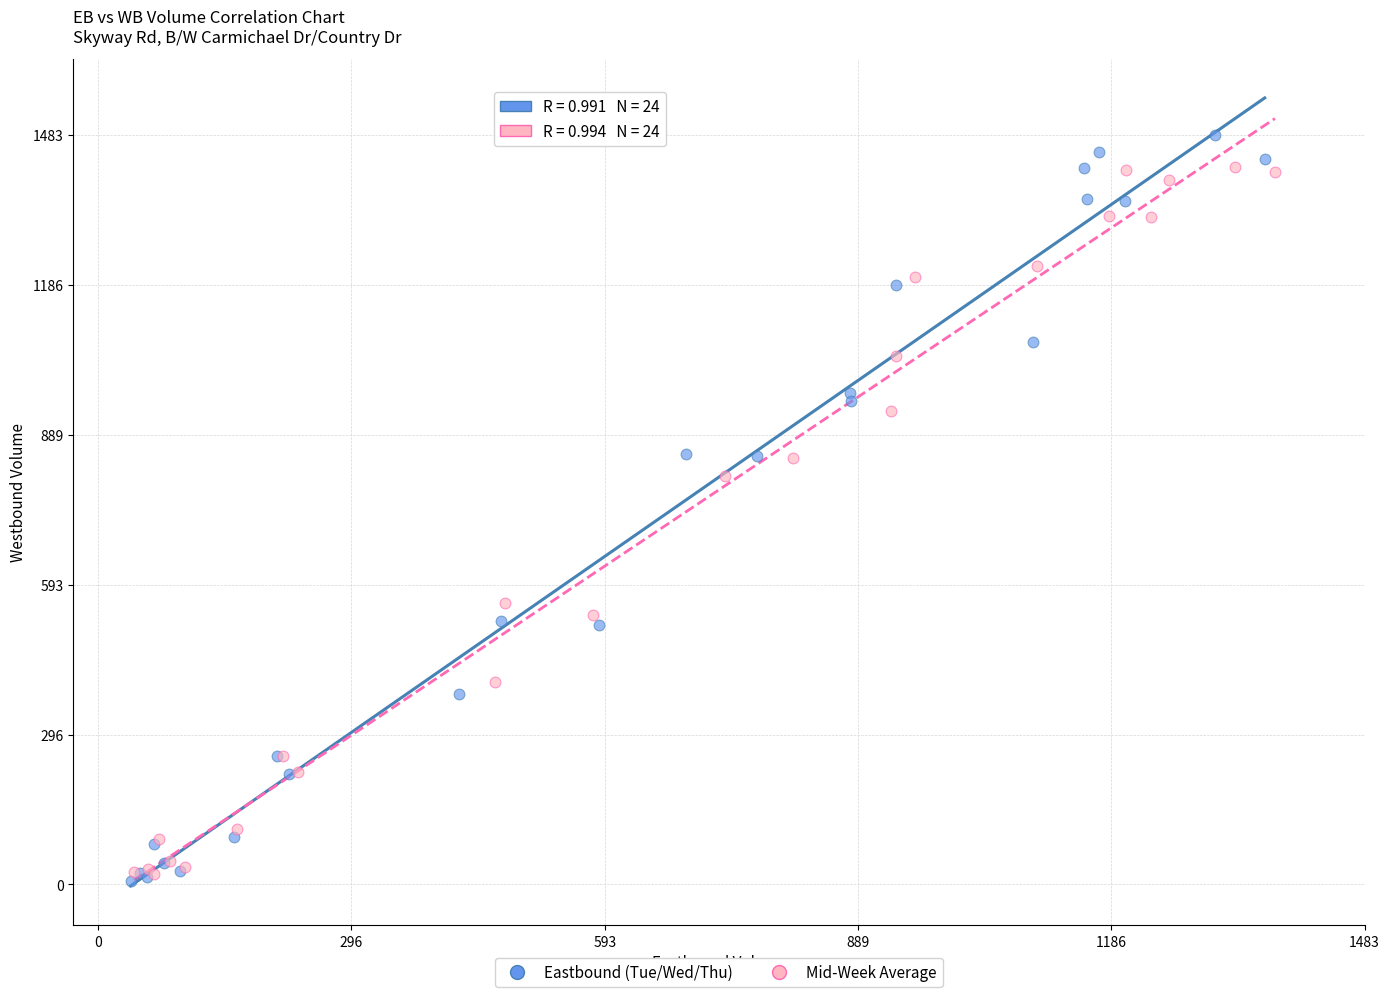

Which series contains the lowest Y value?

Eastbound (Tue/Wed/Thu)